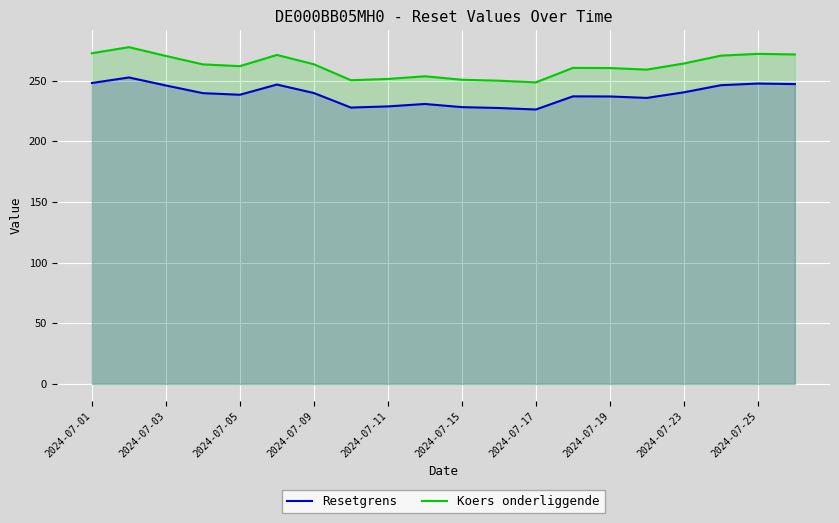

Which series has the widest spread of values?

Koers onderliggende